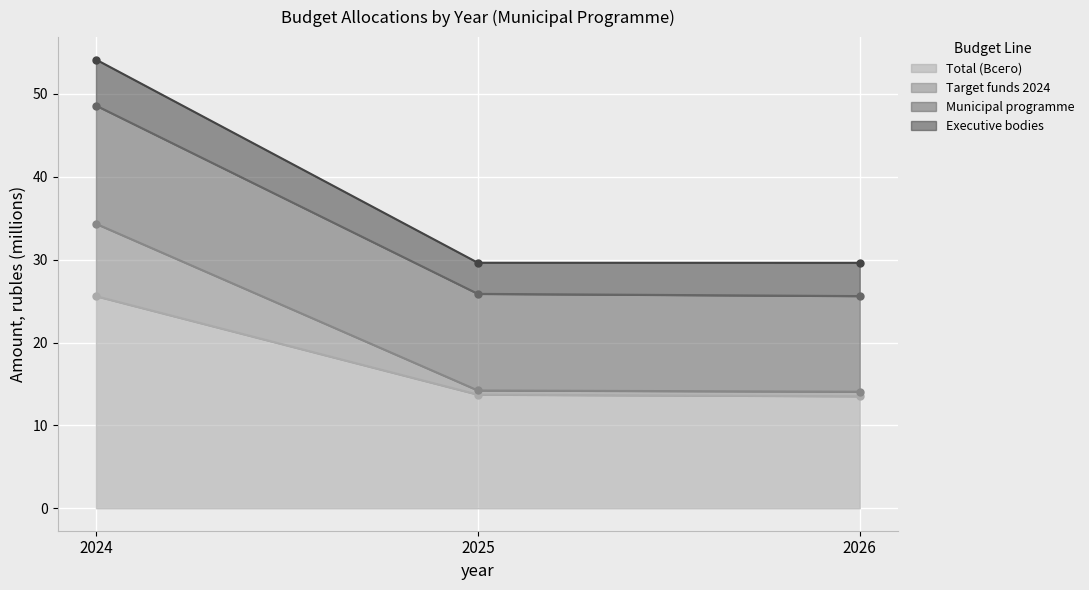

What is the highest value of the Total (Всего) series?

25.6